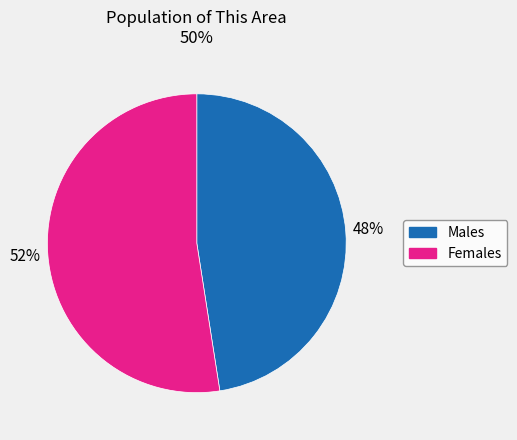

Does any single category account for the majority?

Yes